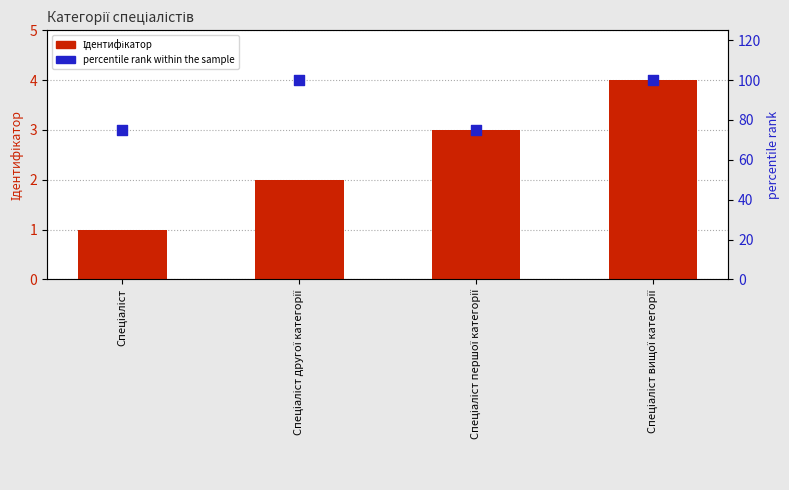

Which series has the widest spread of Y values?

percentile rank within the sample